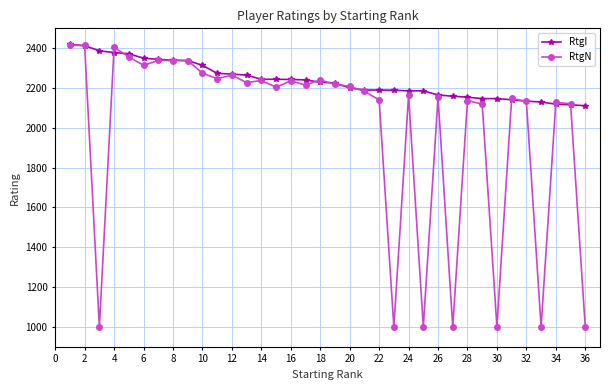

What is the lowest value of the RtgI series?

2111